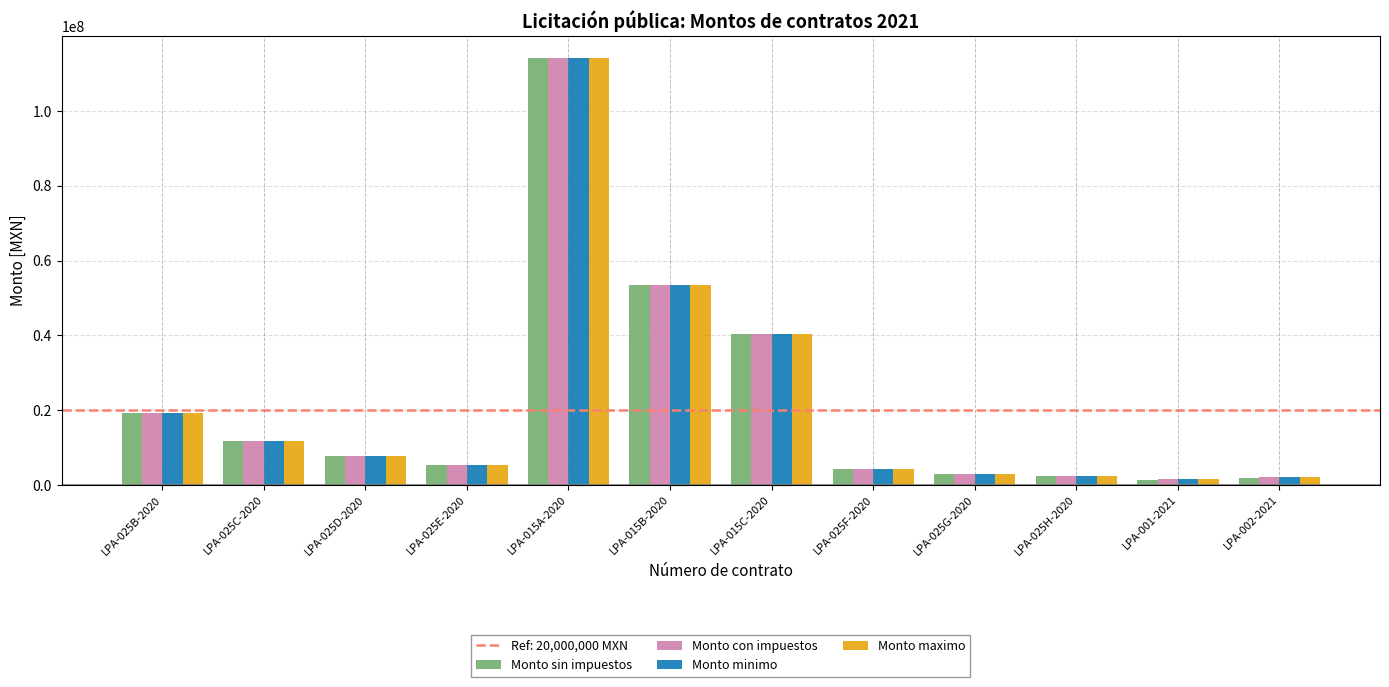

How many values in the Monto maximo series are below 7628260?

6